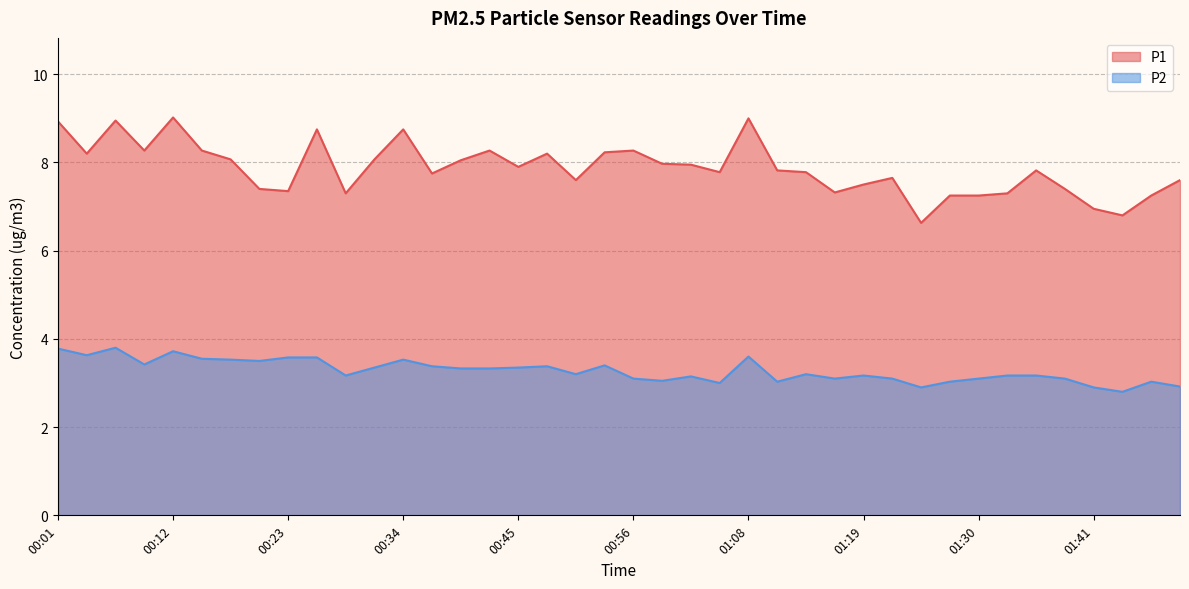

How many data points in P1 are less than 7?

3